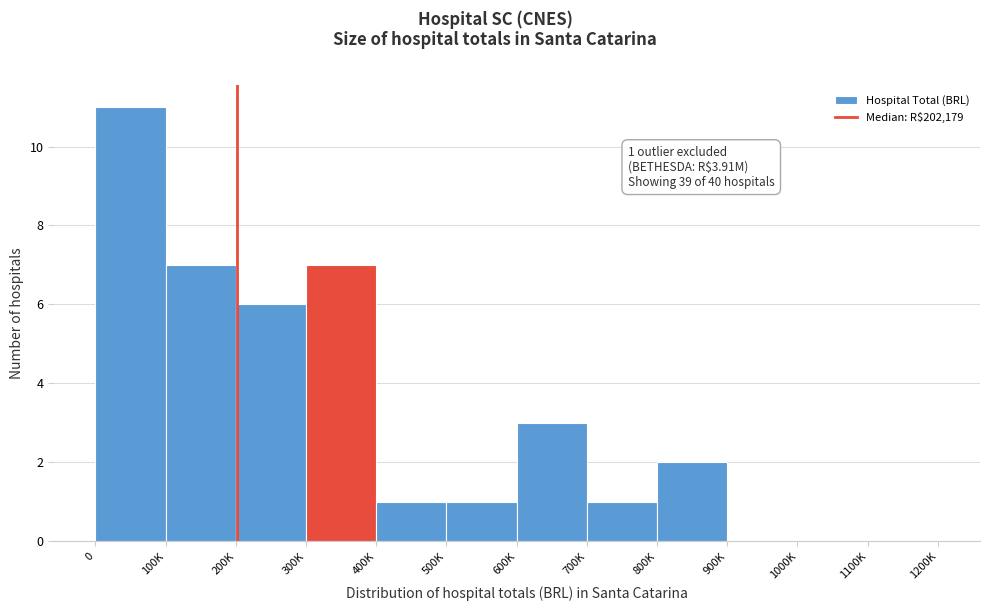

Reading left to right, list all the values displayed in this chart.

0=11	100K=7	200K=6	300K=7	400K=1	500K=1	600K=3	700K=1	800K=2	900K=0	1000K=0	1100K=0